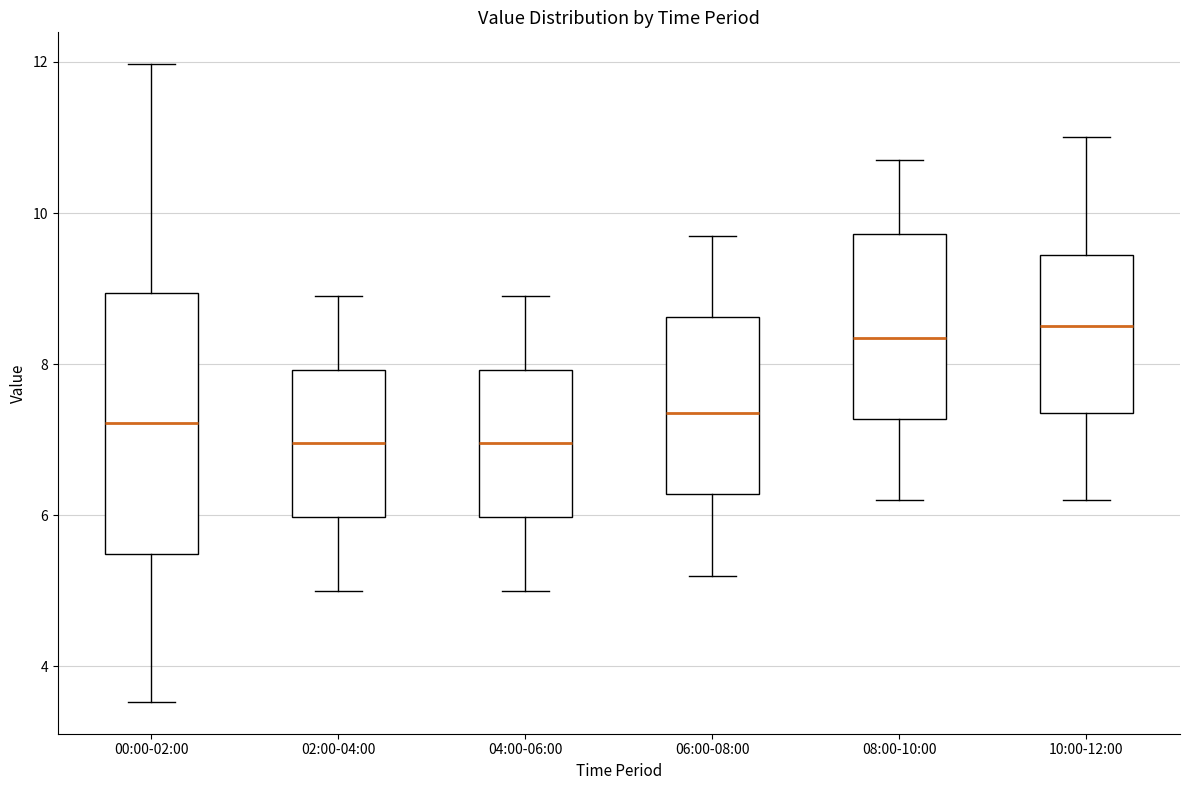

Reading left to right, read every box against the y-axis: the position of its median line, the range the box covers, and the ends of its whiskers. The values are not printed on the chart, so give them approximately, as read against the axis.

00:00-02:00: median 7.2, box 5.4 to 9.0, whiskers 3.6 to 12.0
02:00-04:00: median 7.0, box 6.0 to 8.0, whiskers 5.0 to 9.0
04:00-06:00: median 7.0, box 6.0 to 8.0, whiskers 5.0 to 9.0
06:00-08:00: median 7.4, box 6.2 to 8.6, whiskers 5.2 to 9.8
08:00-10:00: median 8.4, box 7.2 to 9.8, whiskers 6.2 to 10.8
10:00-12:00: median 8.6, box 7.4 to 9.4, whiskers 6.2 to 11.0